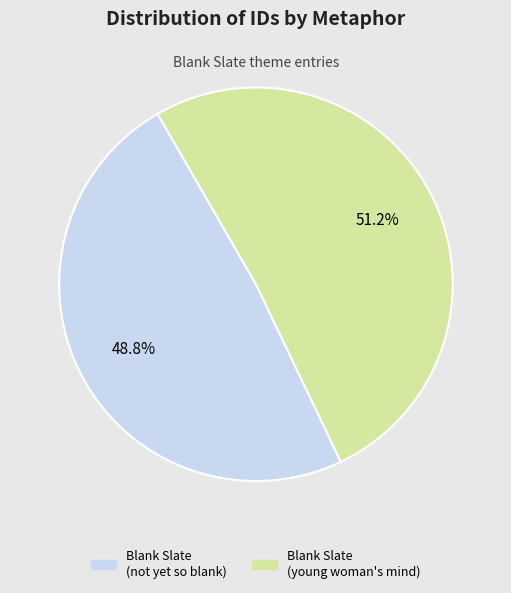

Which slice is the smallest?

Blank Slate (not yet so blank)